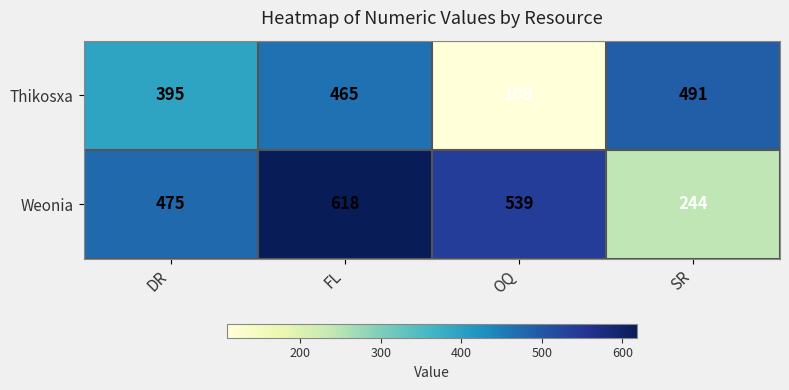

Read the Thikosxa value at DR, to the nearest 50.

400